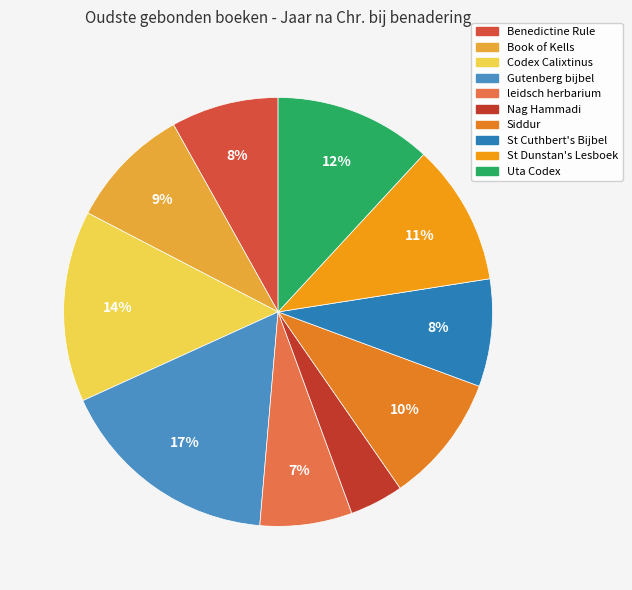

Is there a majority slice in this chart?

No